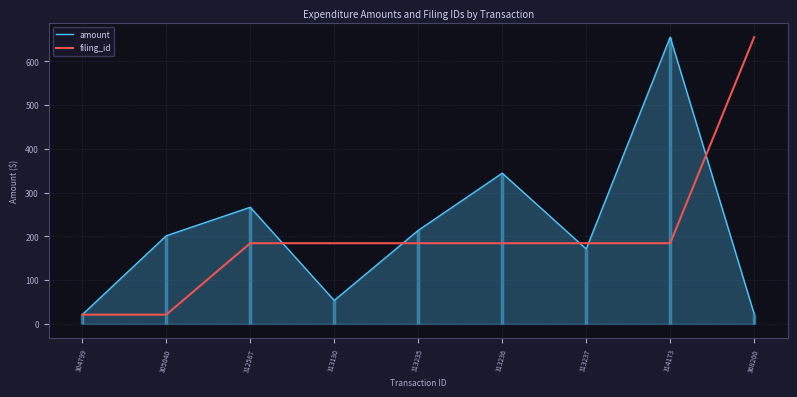

Between 304799 and 368200, which series saw the biggest shift?

filing_id